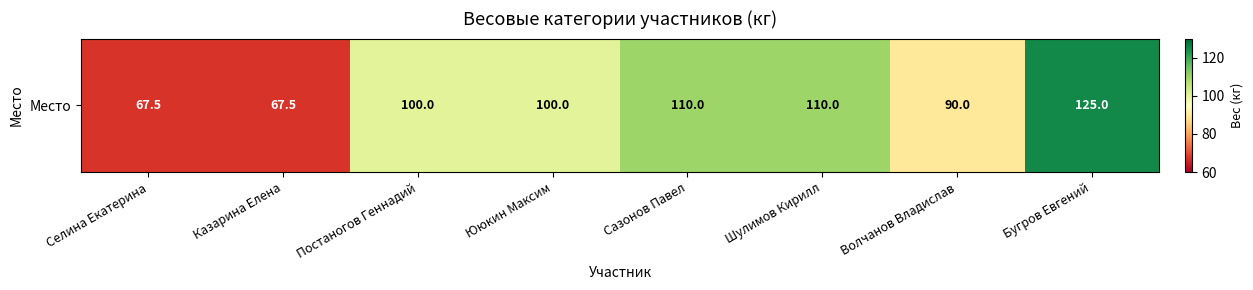

What is the smallest value displayed?

67.5